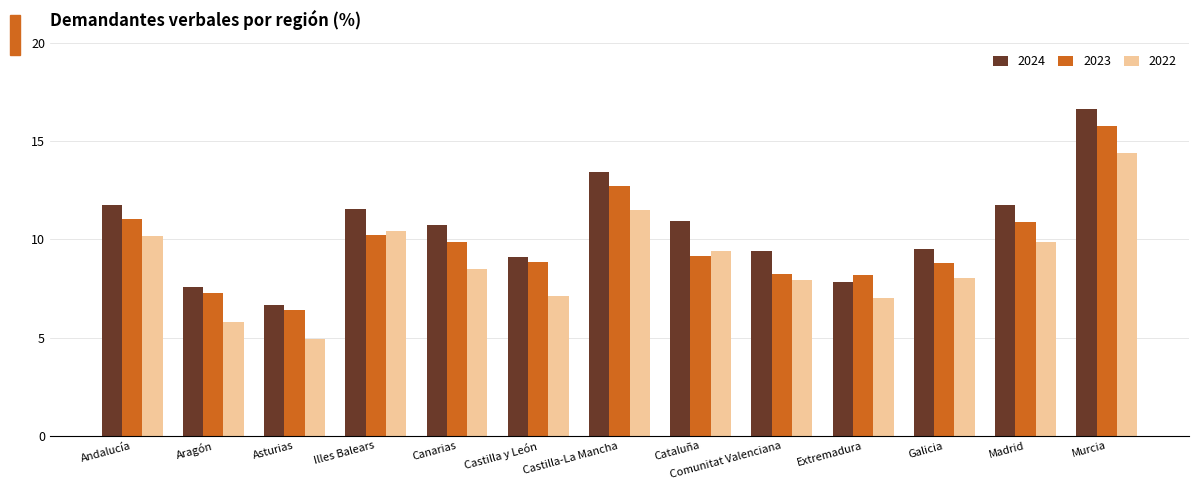

What position from the left is Comunitat Valenciana?

9